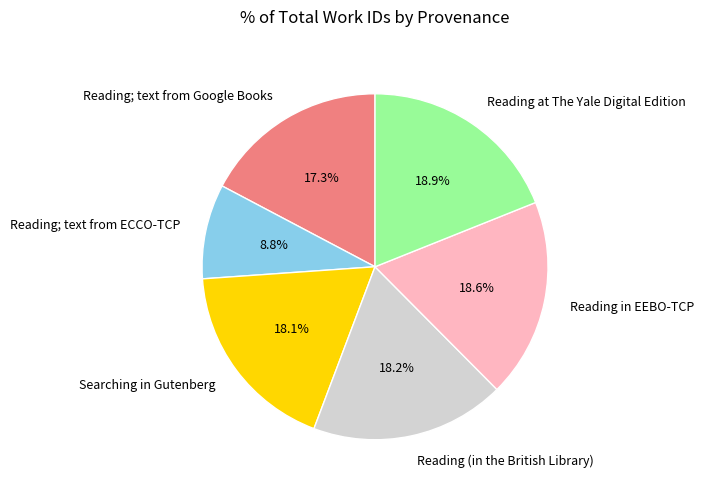

To the nearest percent, what percentage of the pie is Reading; text from Google Books?

17%